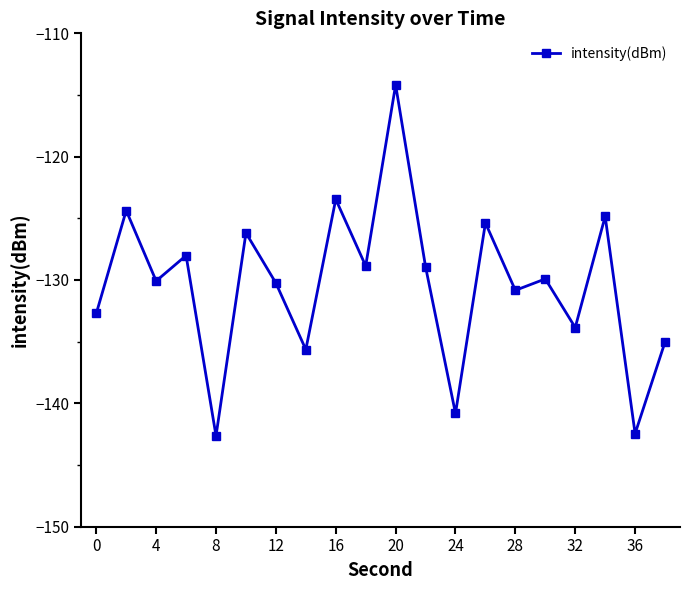

What is the maximum value shown in the chart?

-114.2